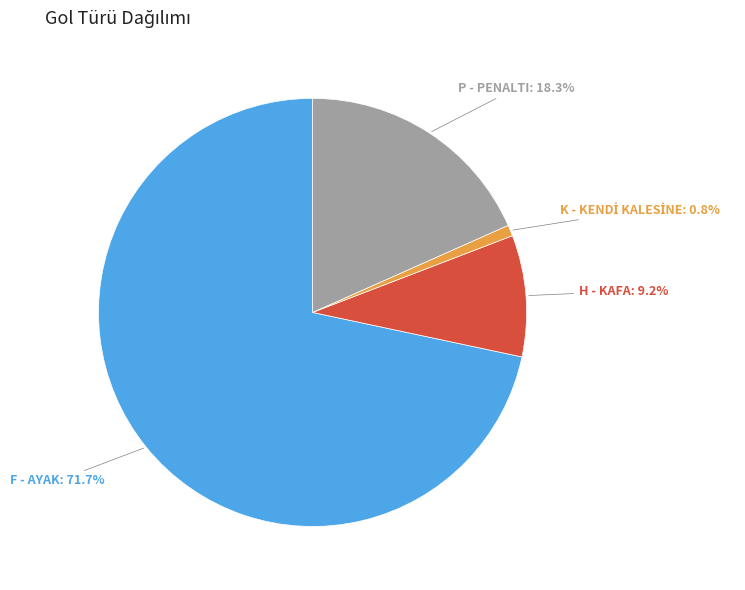

Which slice is the largest?

F - AYAK